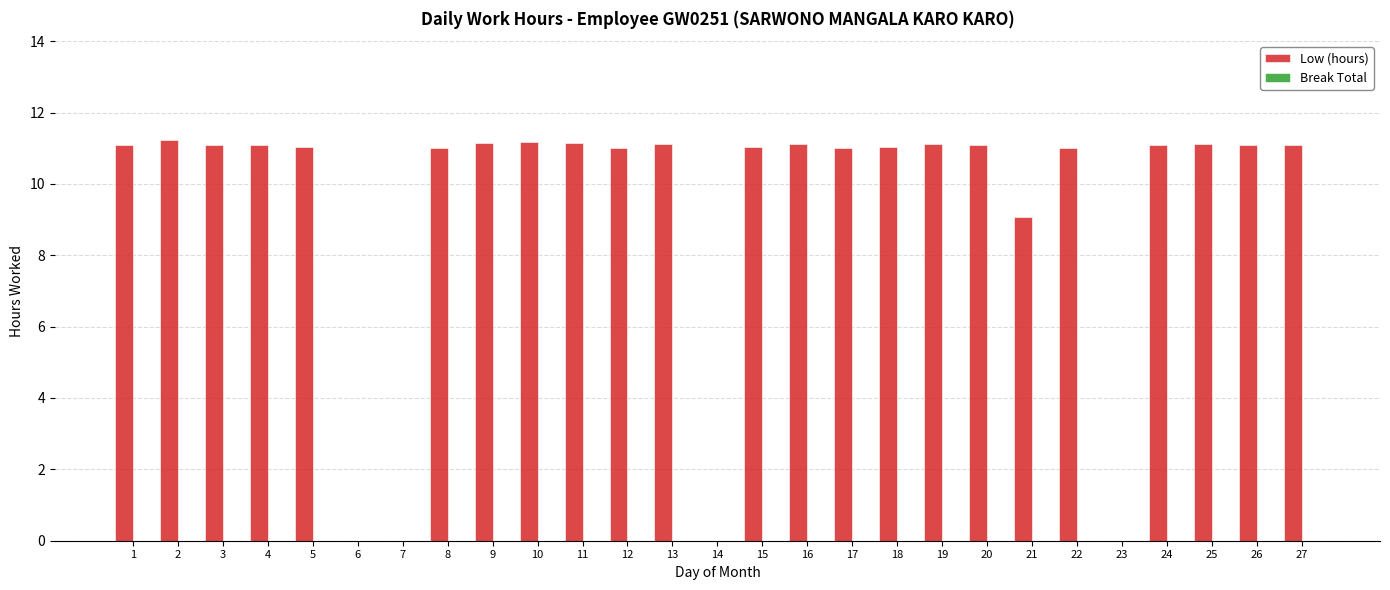

What is the change in value from 6 to 11?

+11.1